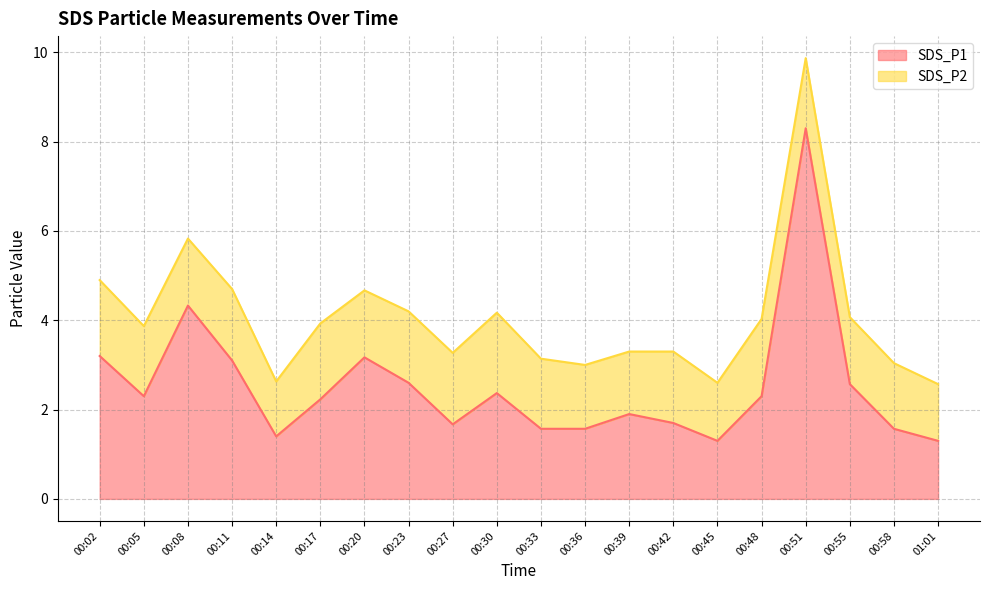

Which category has the highest value across all series?

00:51